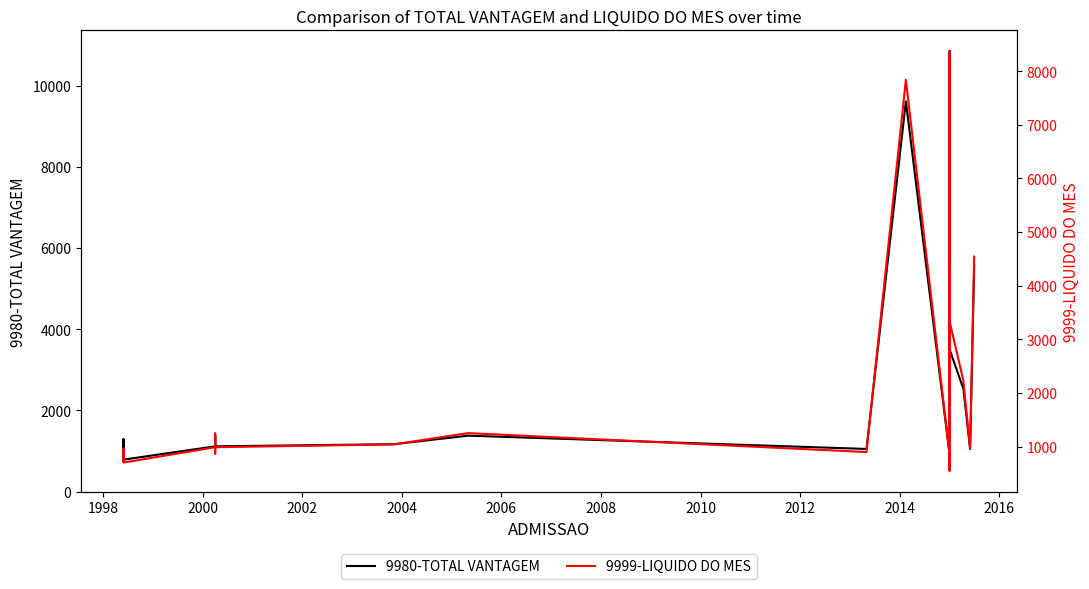

What is the highest value of the 9999-LIQUIDO DO MES series?

8370.0